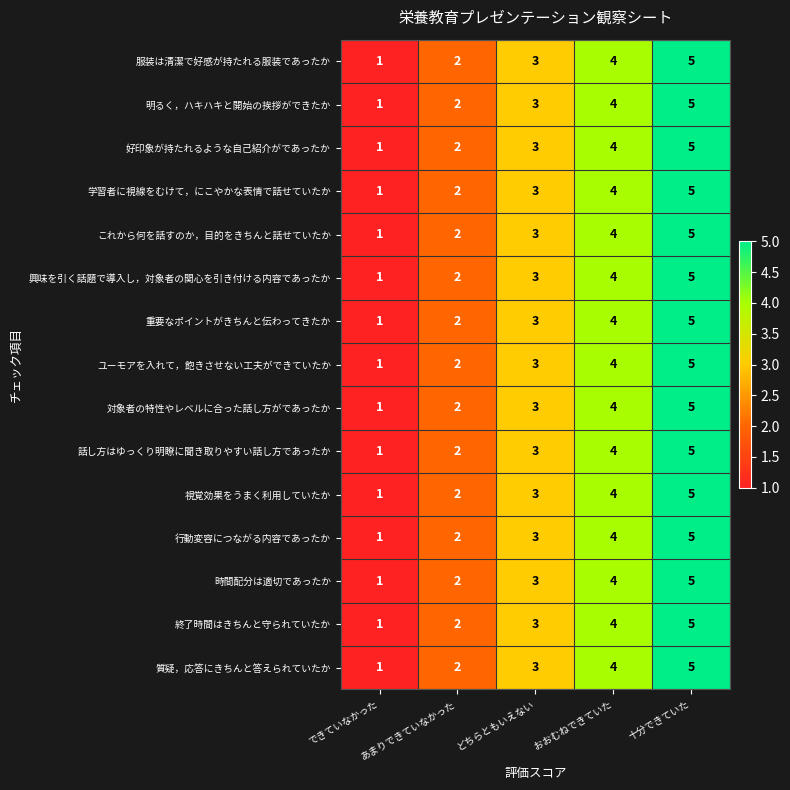

True or false: これから何を話すのか，目的をきちんと話せていたか has a value of 2 at あまりできていなかった.

True